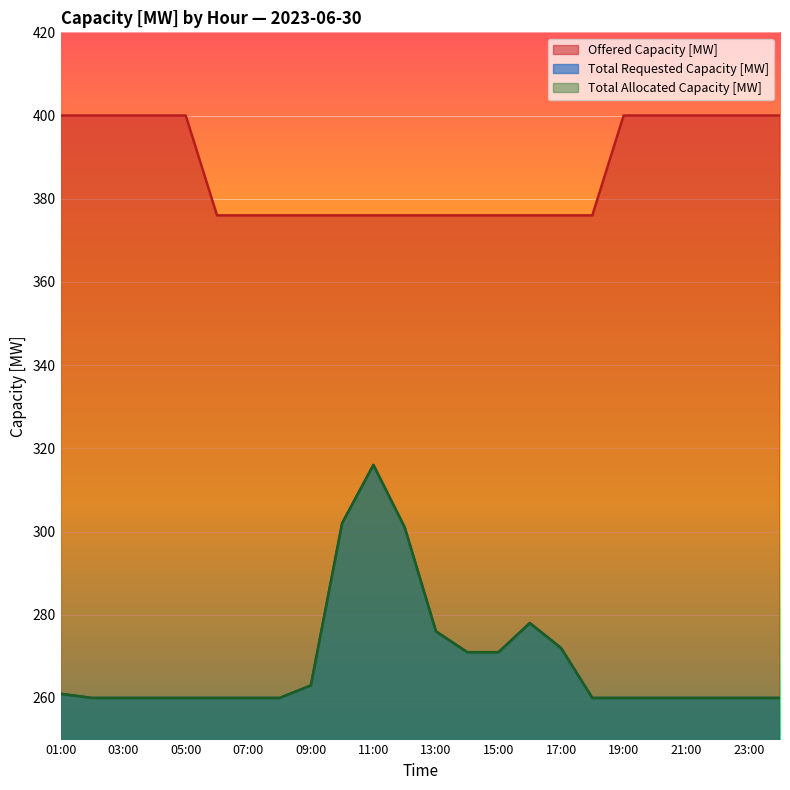

Reading left to right, list all the values displayed in this chart.

Offered Capacity [MW]: 400	400	400	400	400	376	376	376	376	376	376	376	376	376	376	376	376	376	400	400	400	400	400	400
Total Requested Capacity [MW]: 261	260	260	260	260	260	260	260	263	302	316	301	276	271	271	278	272	260	260	260	260	260	260	260
Total Allocated Capacity [MW]: 261	260	260	260	260	260	260	260	263	302	316	301	276	271	271	278	272	260	260	260	260	260	260	260